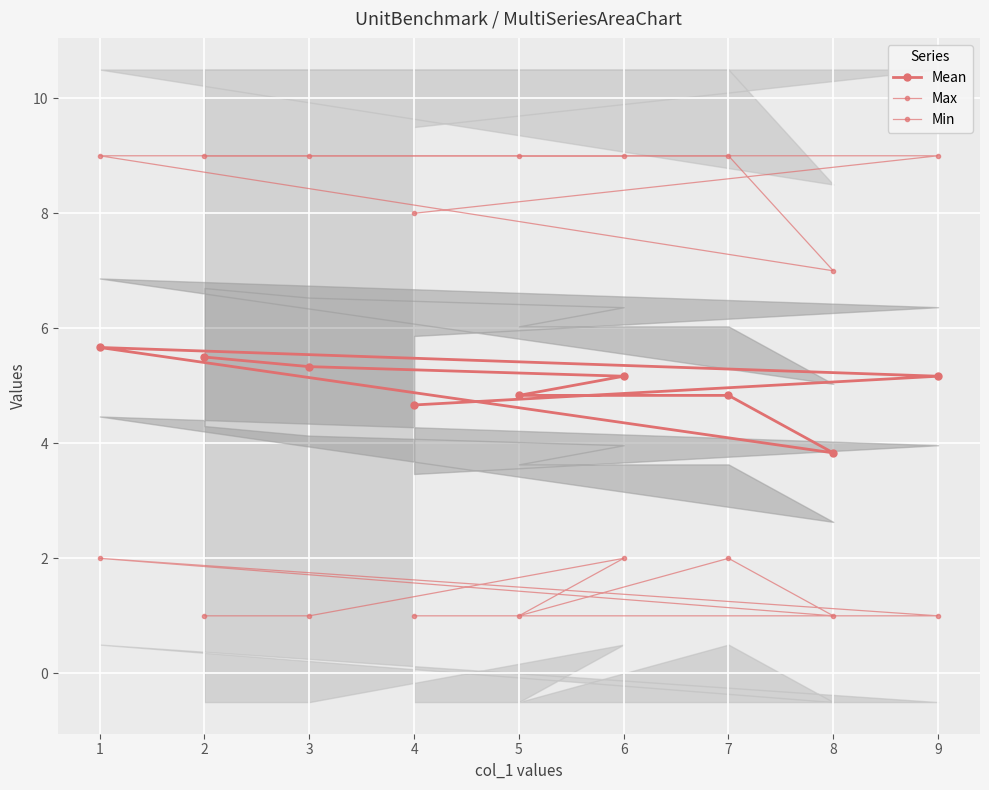

What are all the series names shown in the legend?

Mean, Max, Min